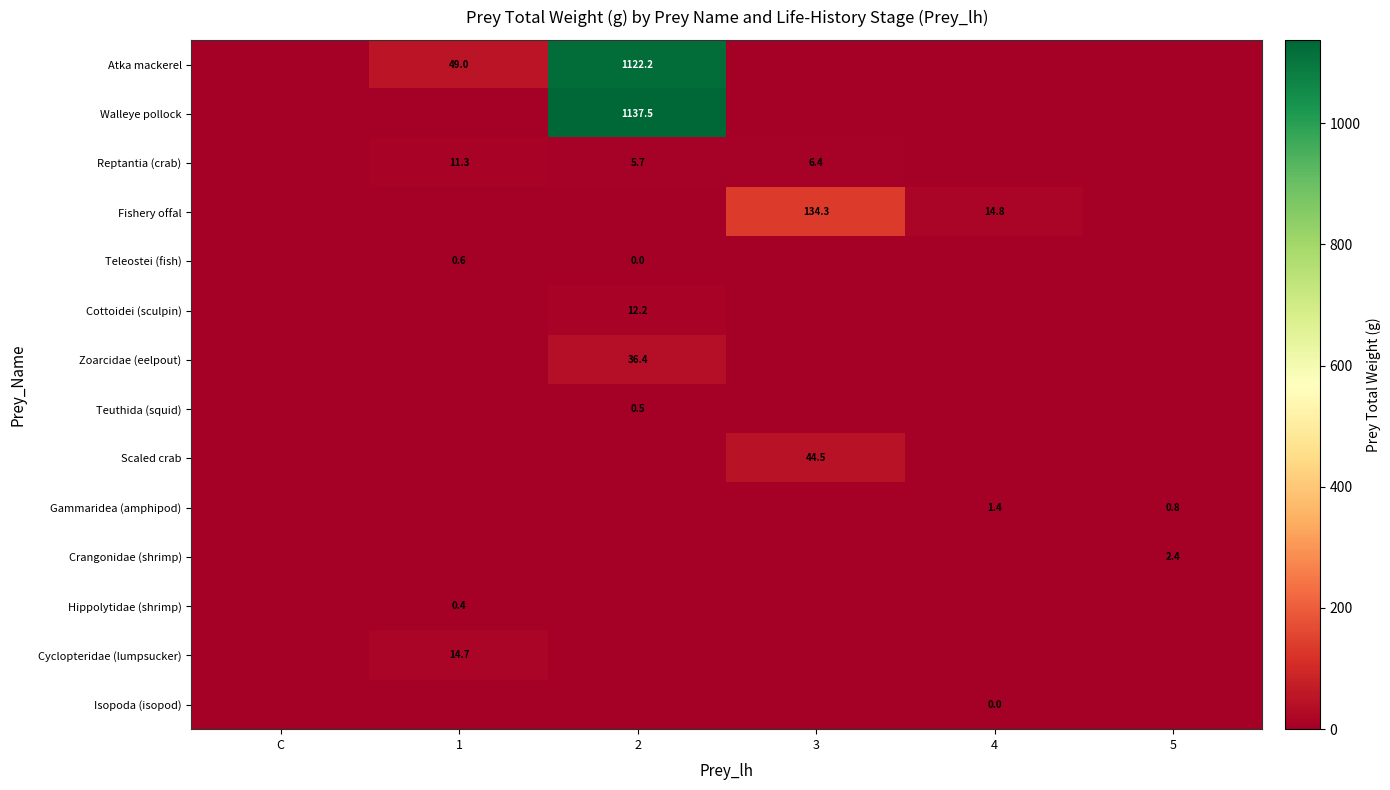

Between C and 3, which is larger?

C